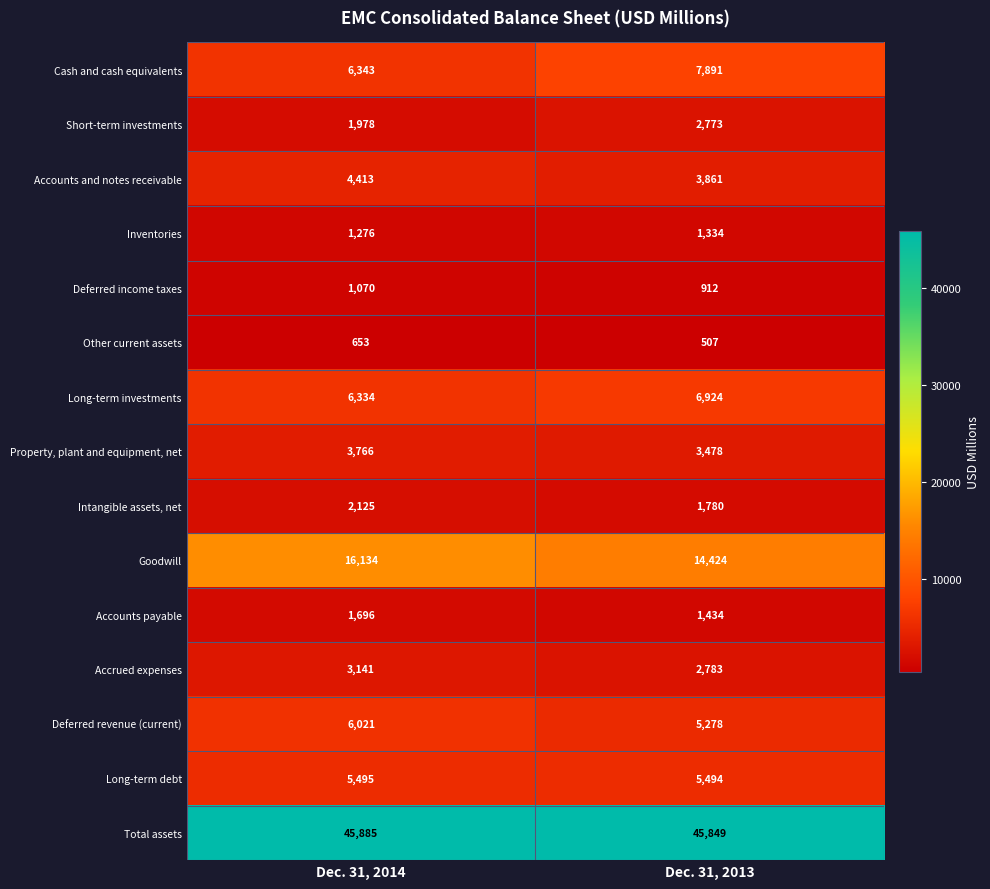

Read the Deferred revenue (current) value at Dec. 31, 2013, to the nearest 100.

5300